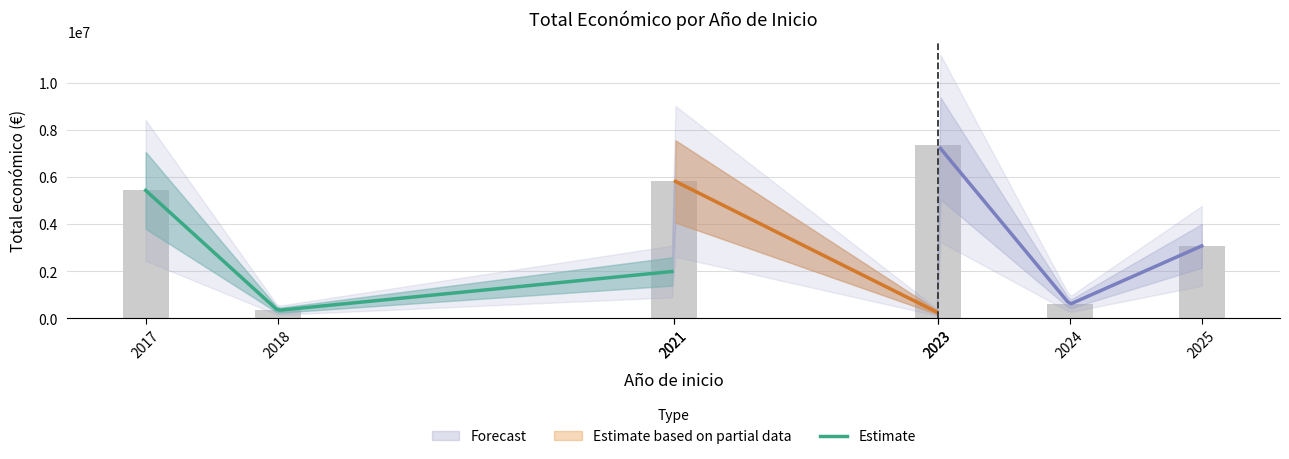

Reading left to right, list all the values displayed in this chart.

2017=5433552	2018=344243	2021=1999846	2021=5850917	2023=7352422	2023=250000	2024=600000	2025=3079962